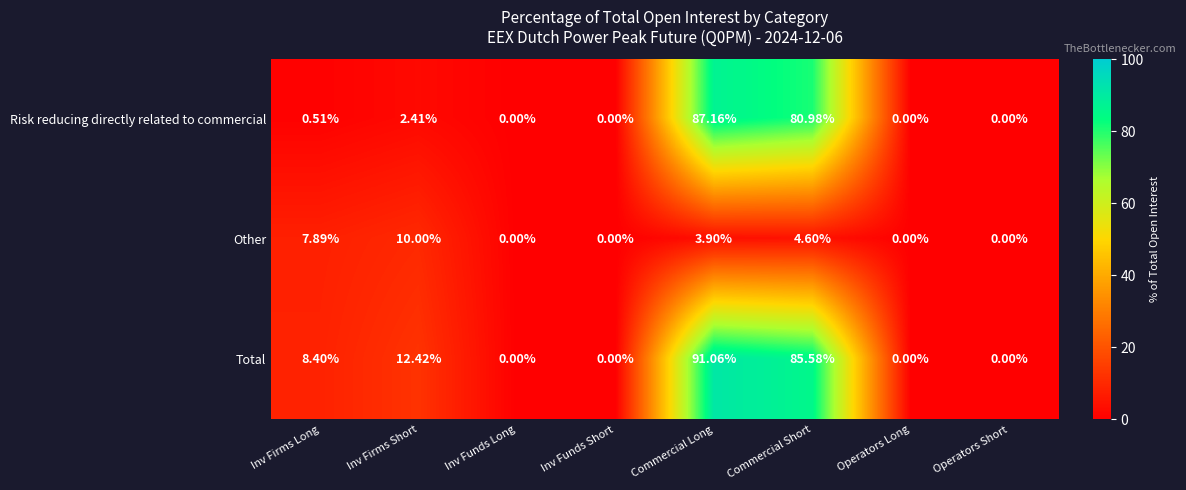

Which series has the widest spread of values?

Total